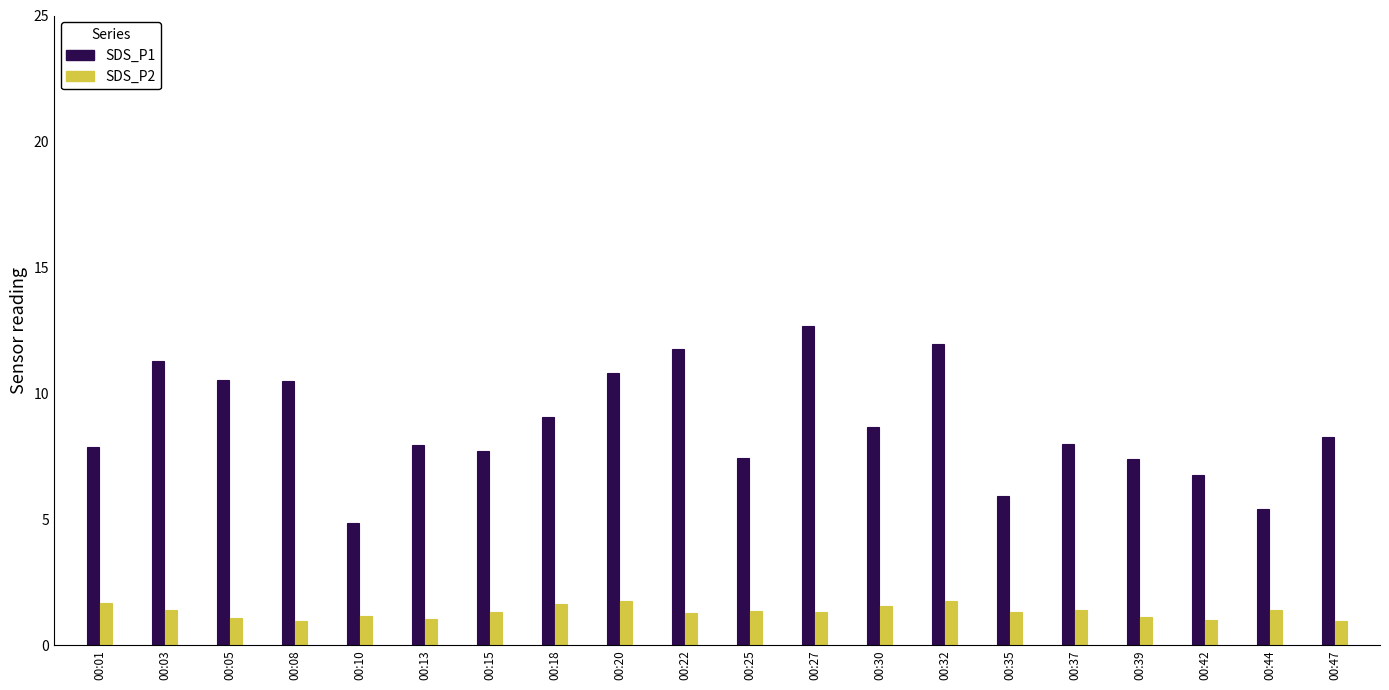

Between 00:08 and 00:44, which series saw the biggest shift?

SDS_P1